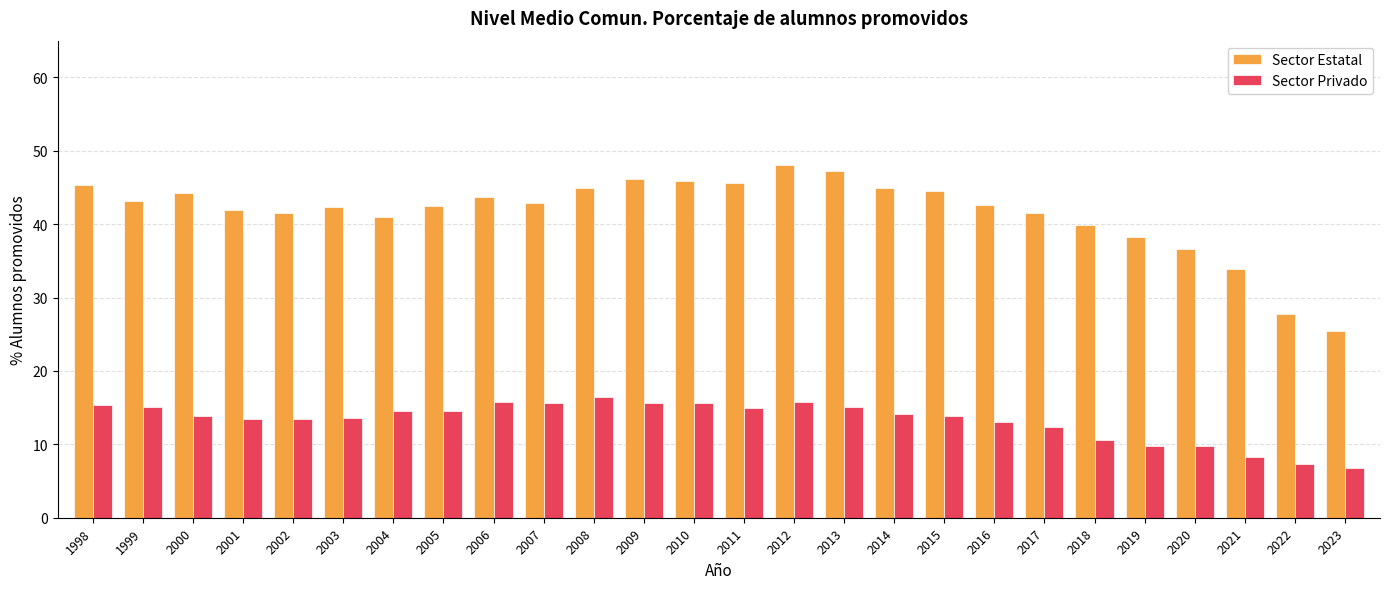

Between 1998 and 2000, which series saw the biggest shift?

Sector Privado